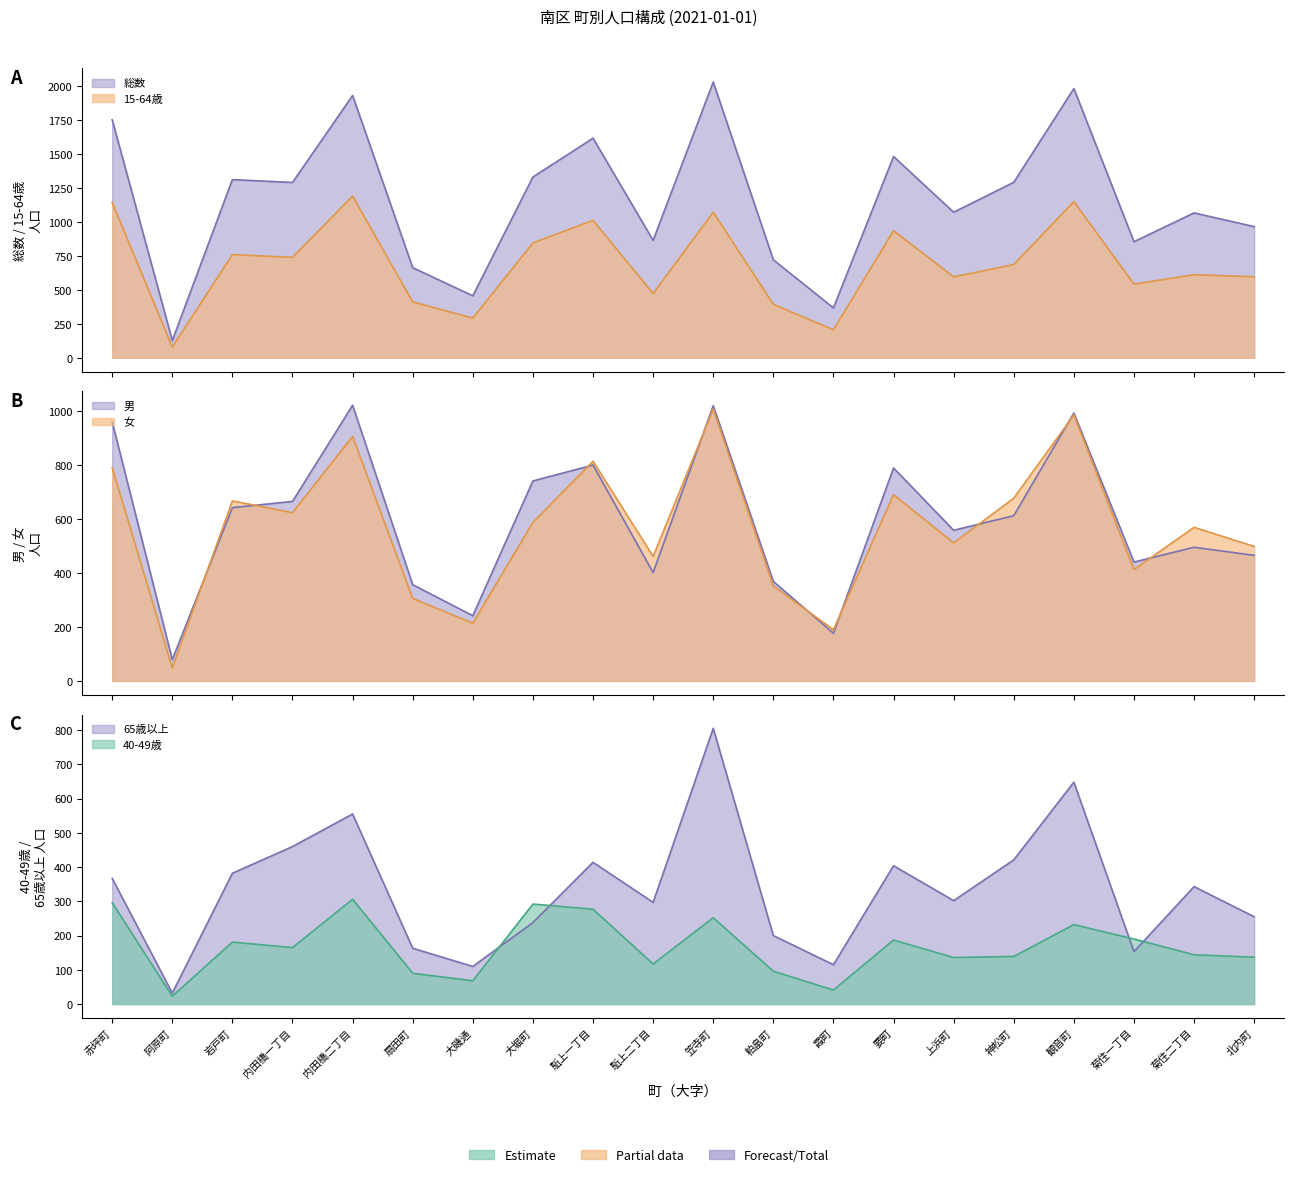

At how many categories does at least one series exceed 231?

19